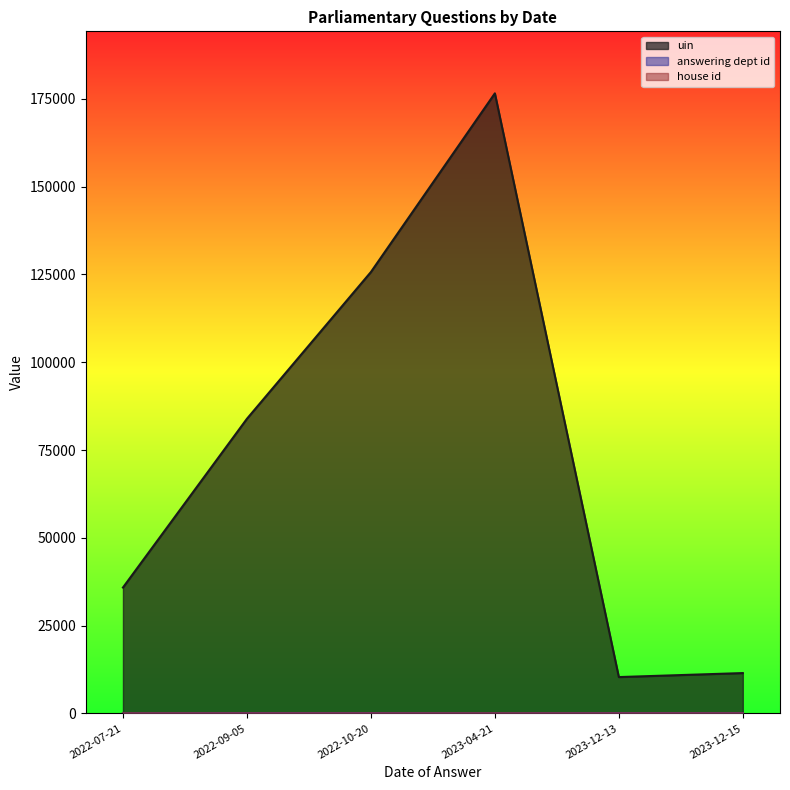

At which category is the sum across all series the highest?

2023-04-21